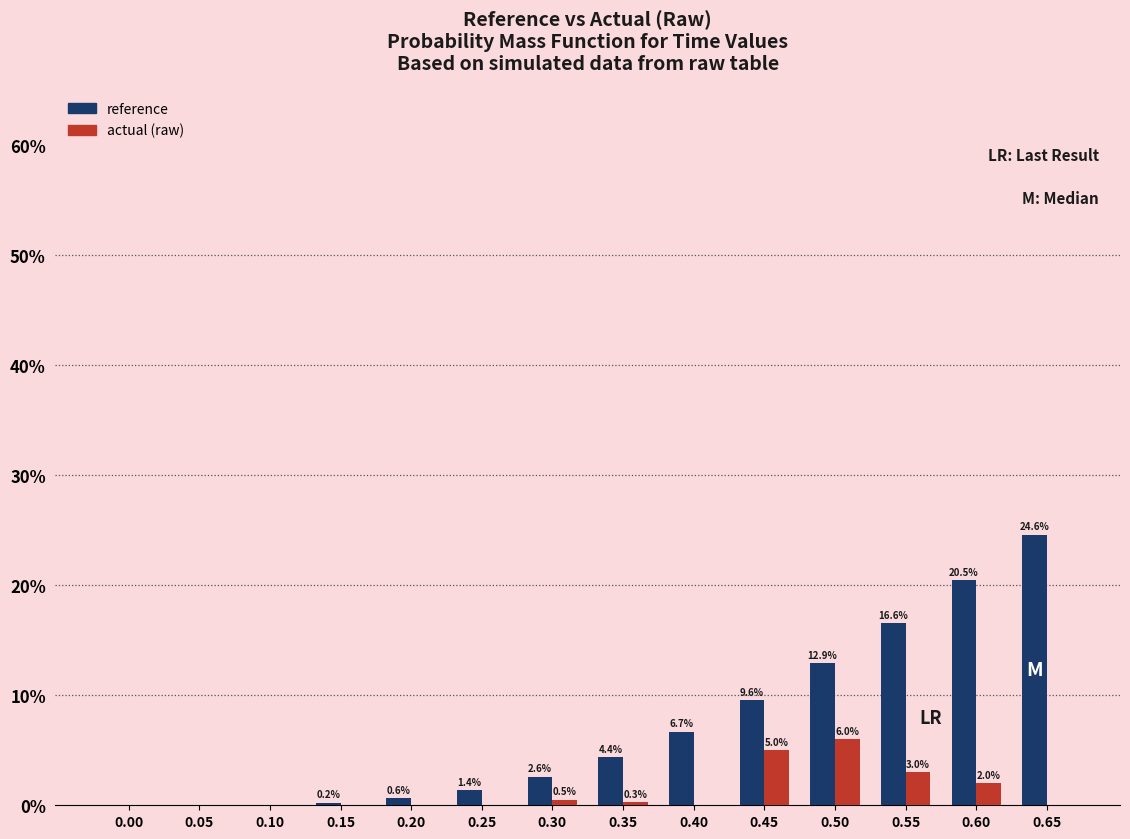

What is the highest value of the reference series?

24.6